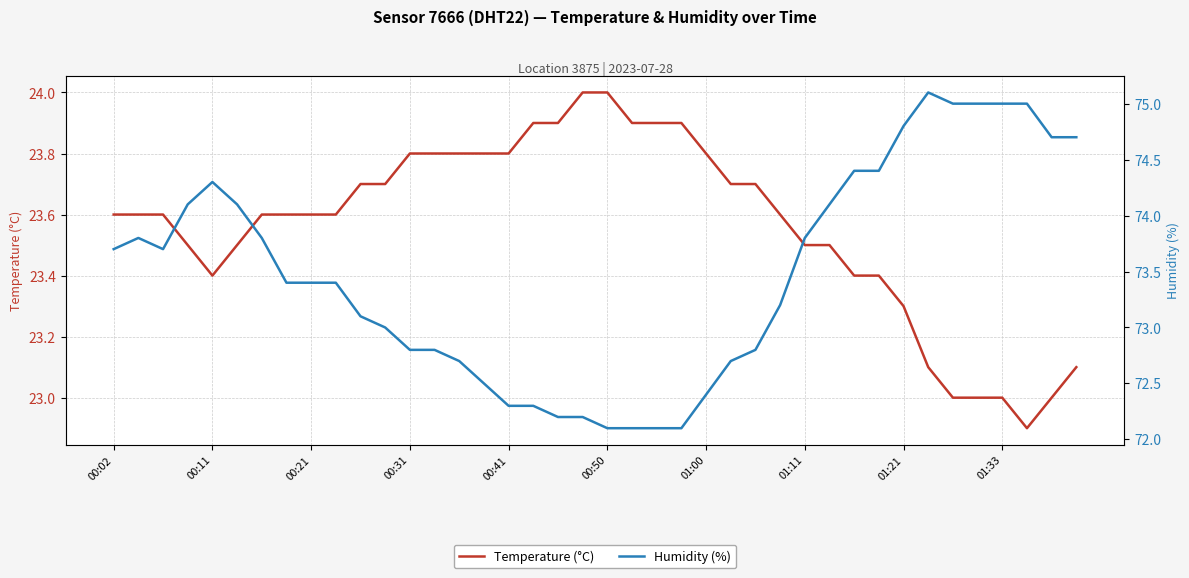

At 38, list the series in order from largest to smallest.

Humidity (%), Temperature (°C)